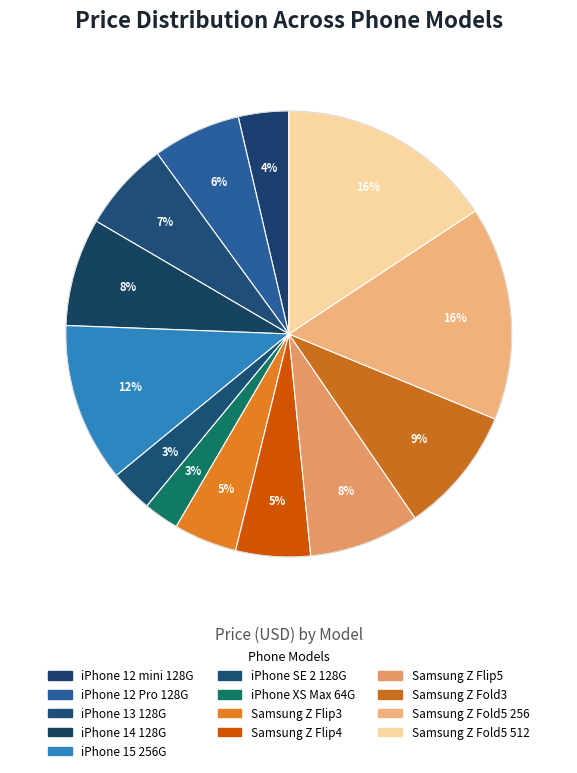

How many segments does this pie chart have?

13